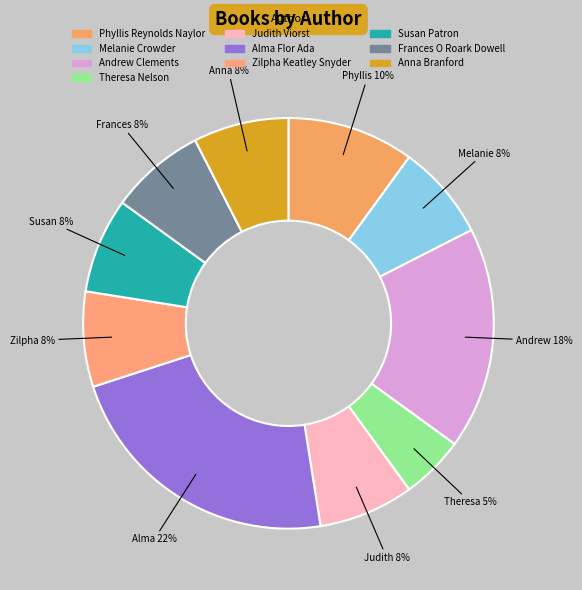

What is the ratio of the value at Phyllis Reynolds Naylor to the value at Frances O Roark Dowell?

1.3